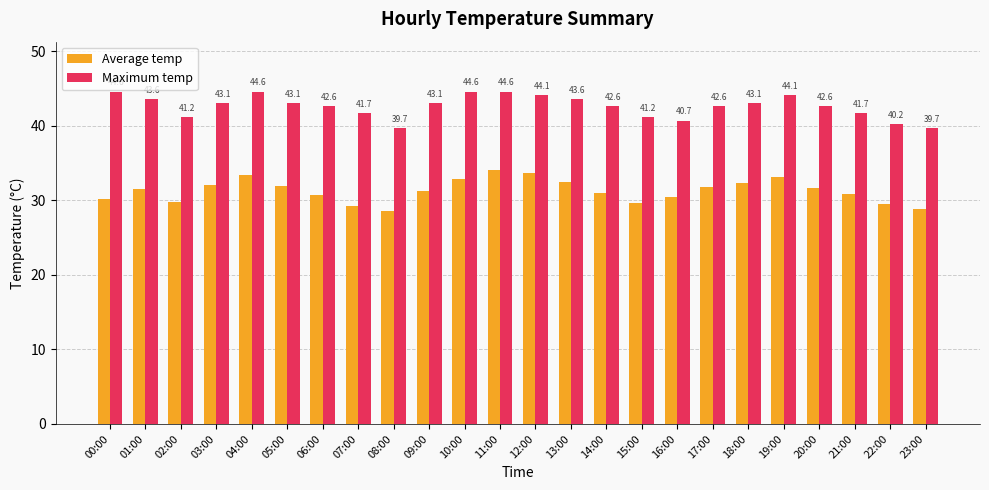

Which series has the largest range (max minus min)?

Average temp